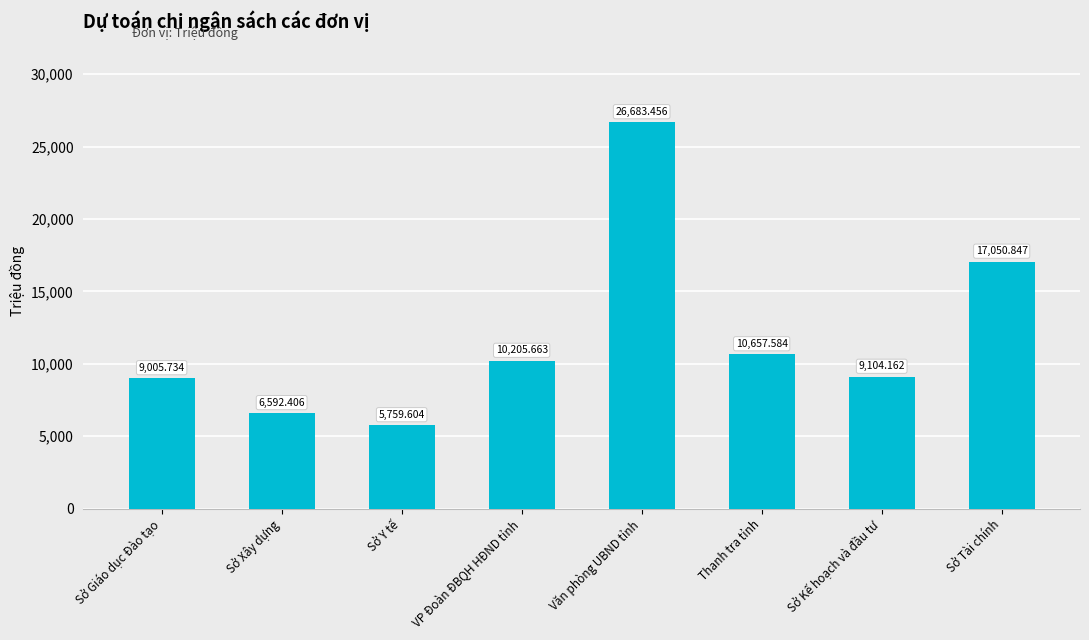

What is the sum of all values?

95059.5